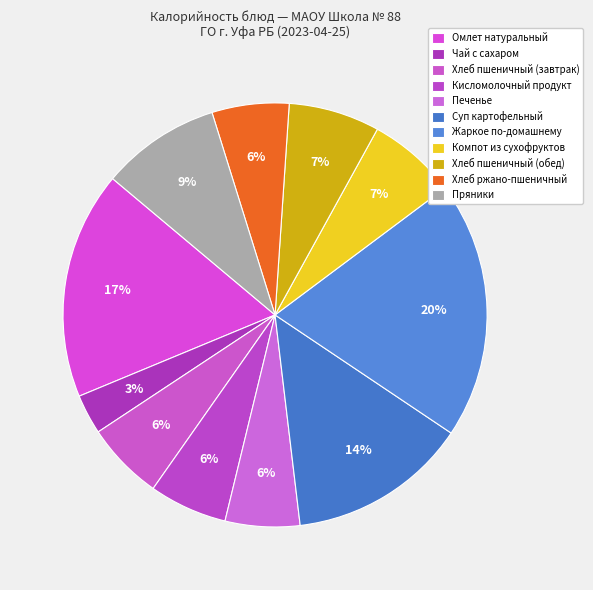

To the nearest percent, what is the difference between the largest and smallest slice percentages?

17%